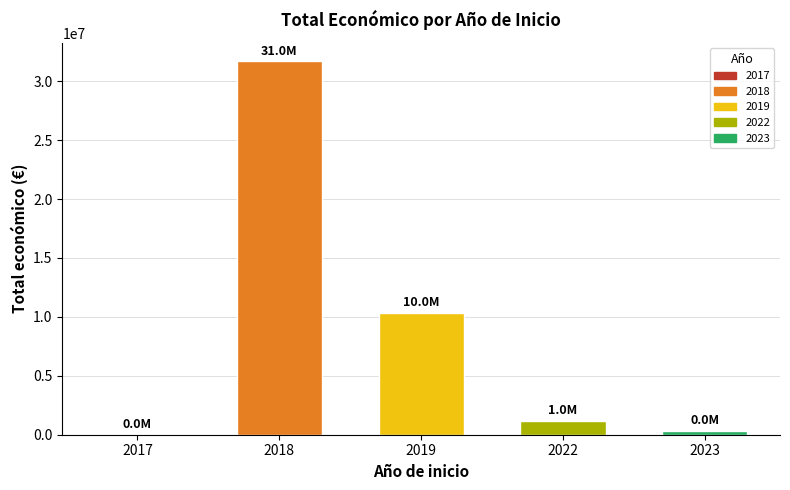

Does the chart contain stacked bars?

No